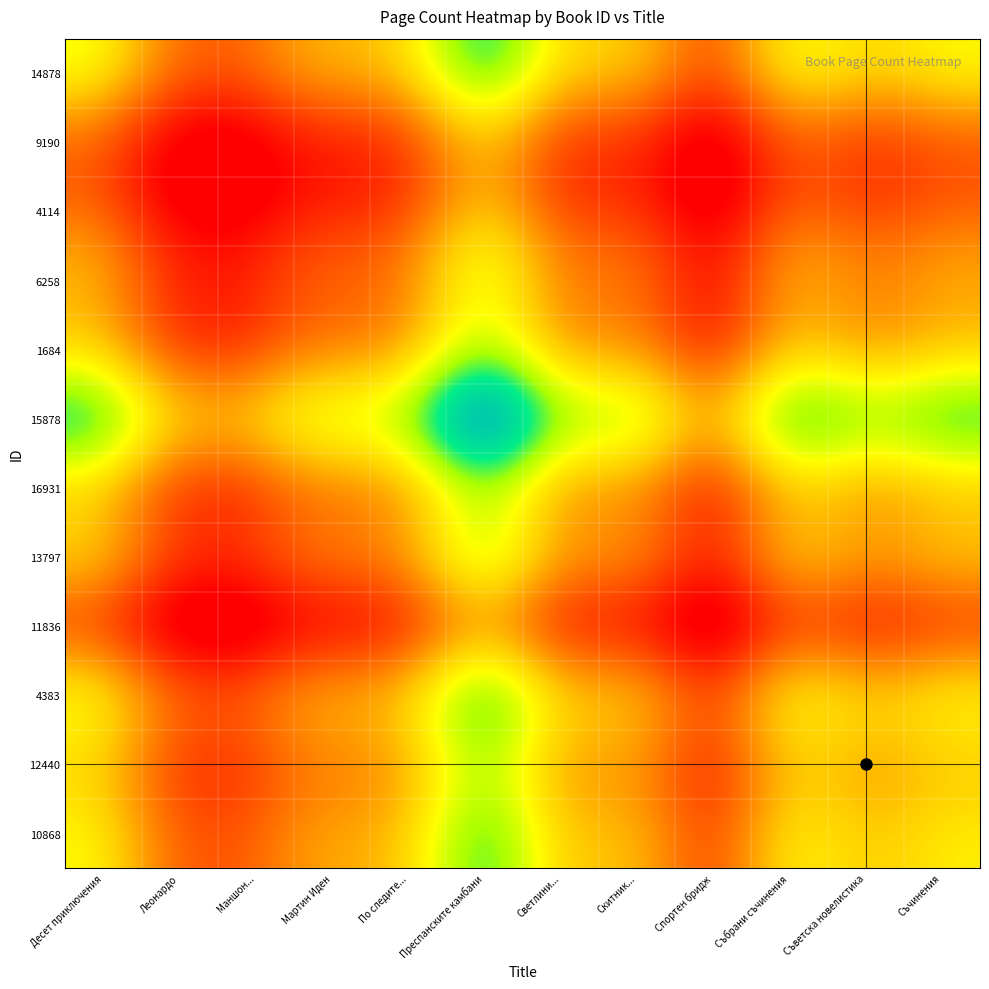

Which category has the highest value across all series?

Преспанските камбани